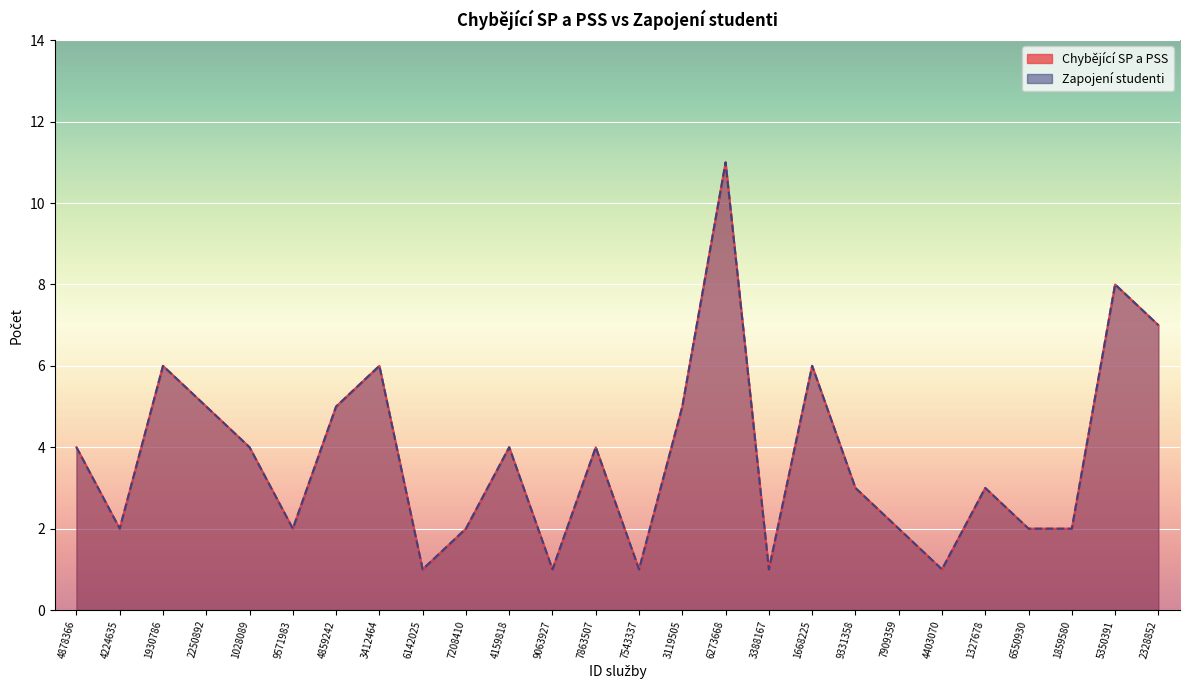

What is the label of the 26th point from the left?

2328852